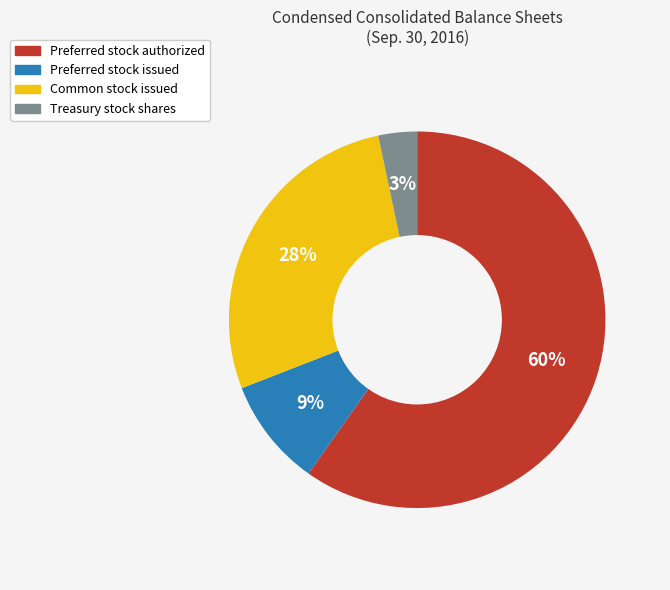

True or false: Common stock issued accounts for 28% of the total.

True